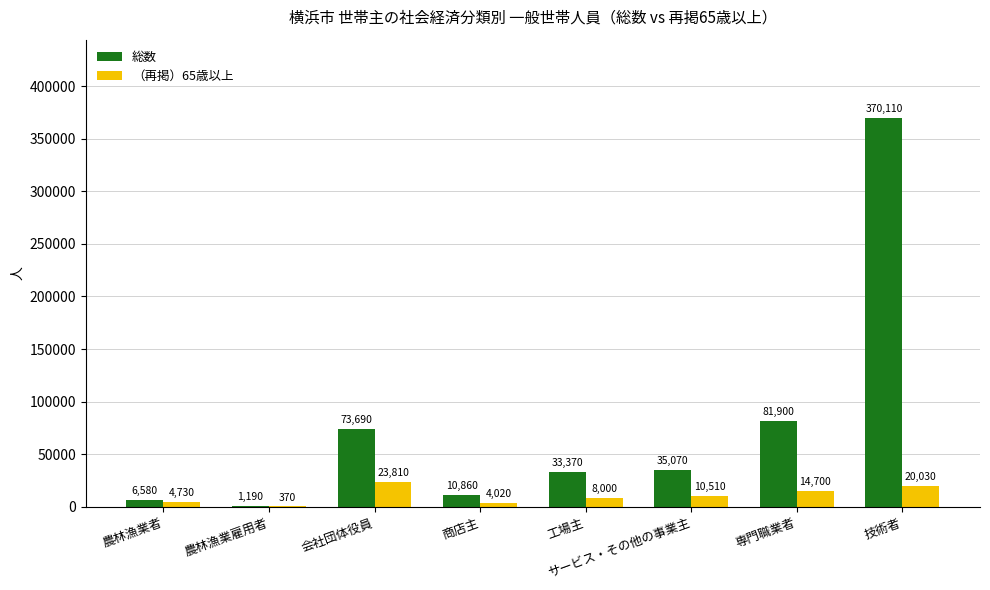

Is the value of 総数 at 技術者 greater than the value of （再掲）65歳以上 at 技術者?

Yes